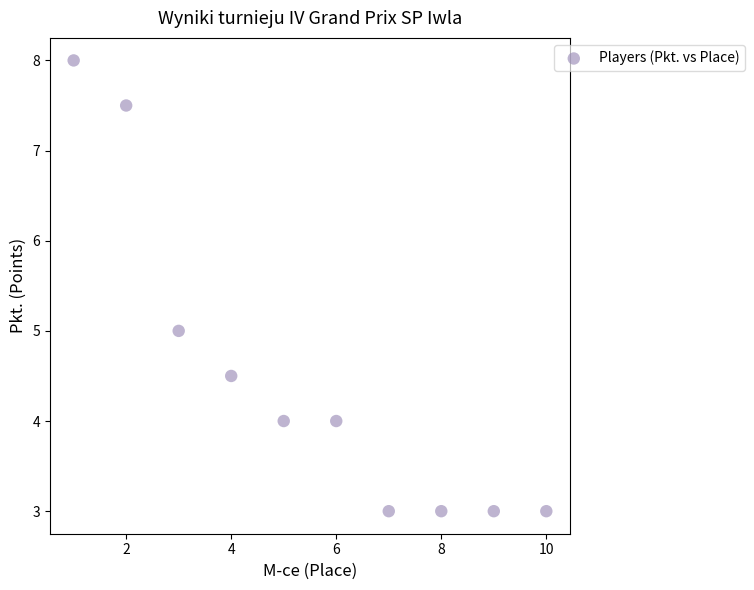

What is the average X value?

5.5